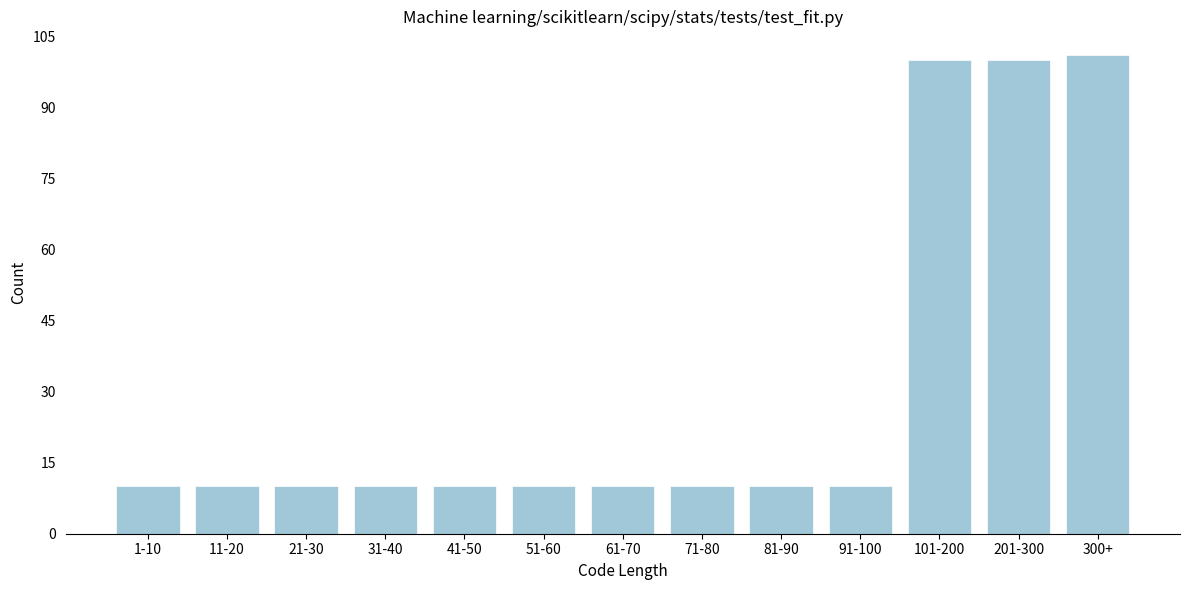

Reading left to right, list all the values displayed in this chart.

1-10=10	11-20=10	21-30=10	31-40=10	41-50=10	51-60=10	61-70=10	71-80=10	81-90=10	91-100=10	101-200=100	201-300=100	300+=101